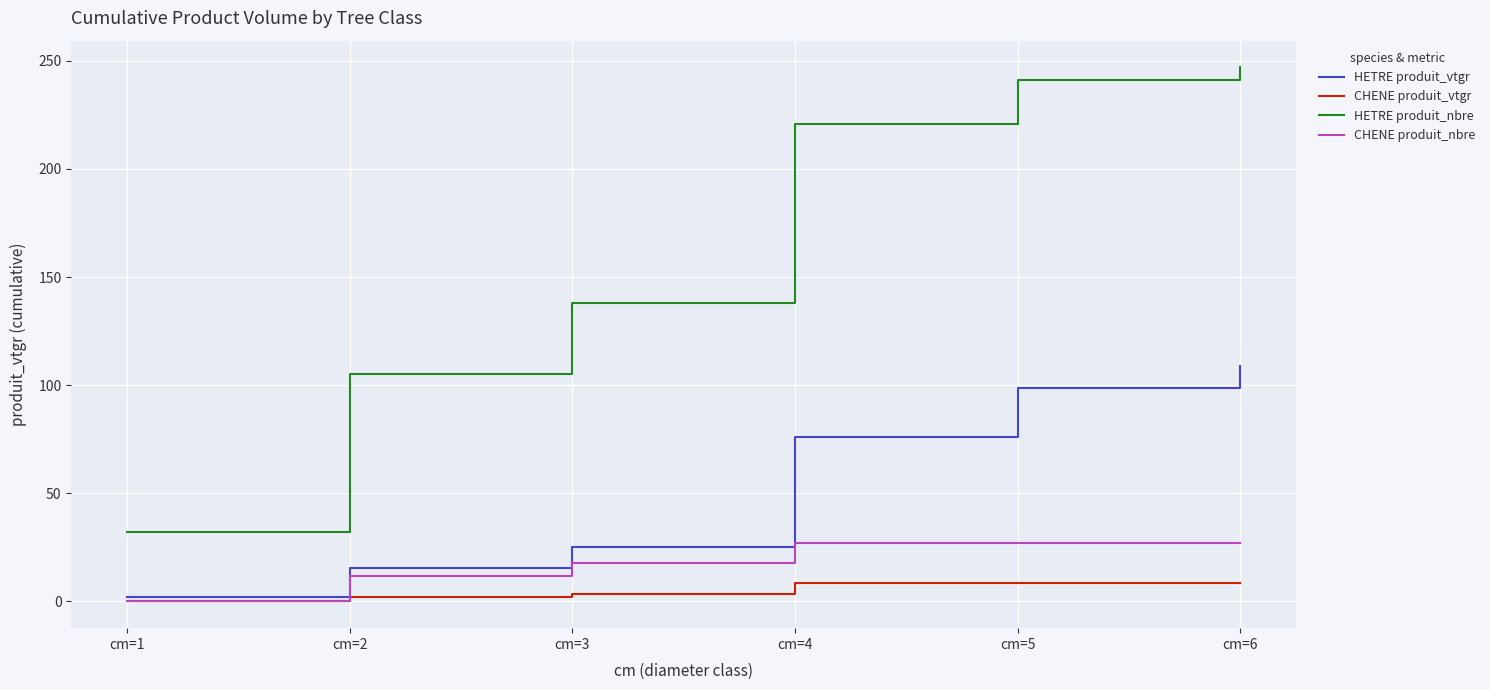

At which label does HETRE produit_nbre reach its minimum?

cm=1